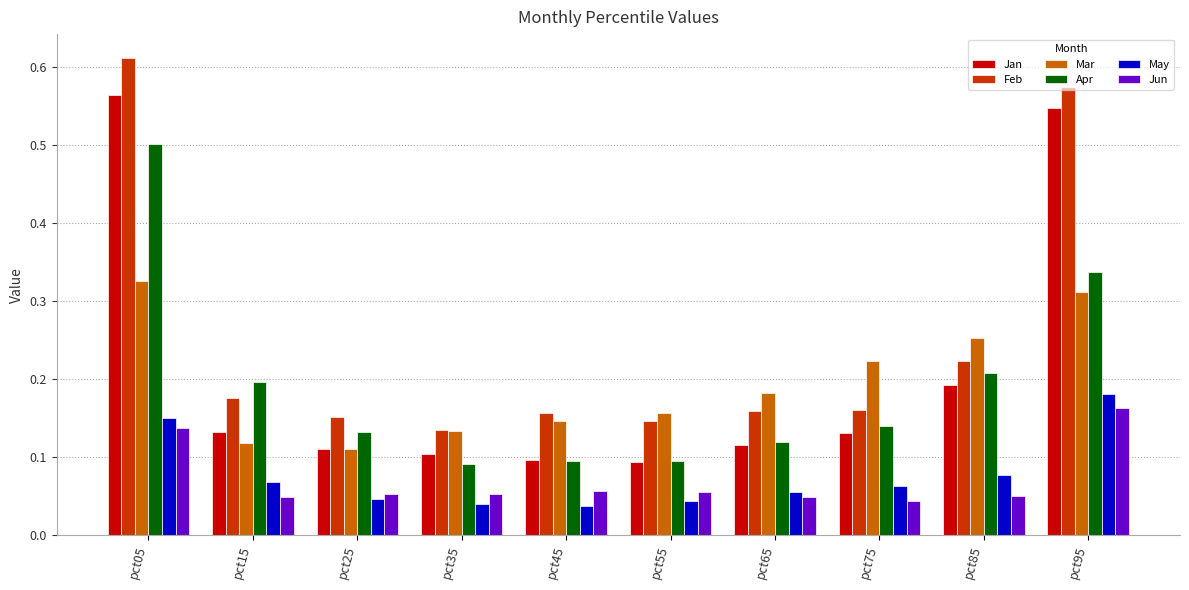

What are all the series names shown in the legend?

Jan, Feb, Mar, Apr, May, Jun